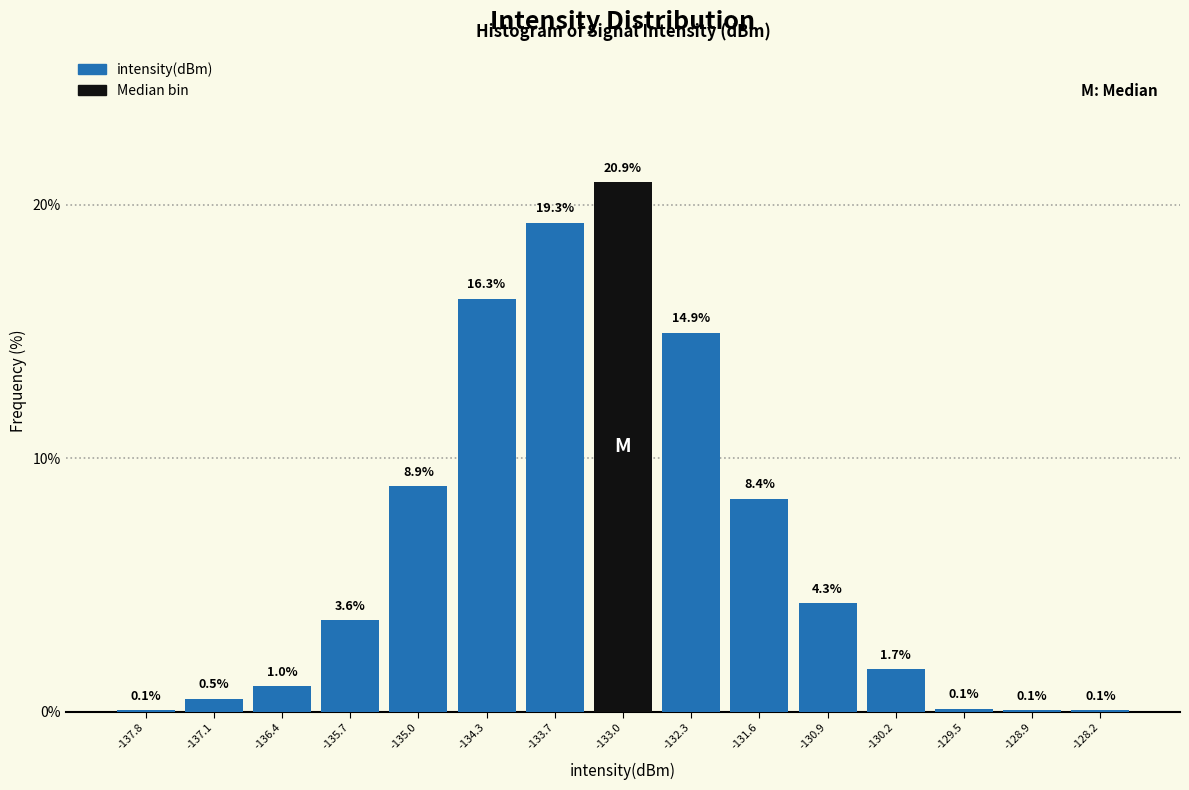

Which range on the x-axis has the tallest bar?

-133.3 to -132.6